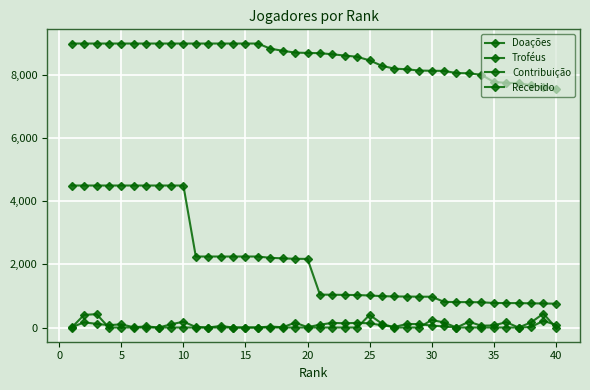

Count the number of categories in the chart.

40